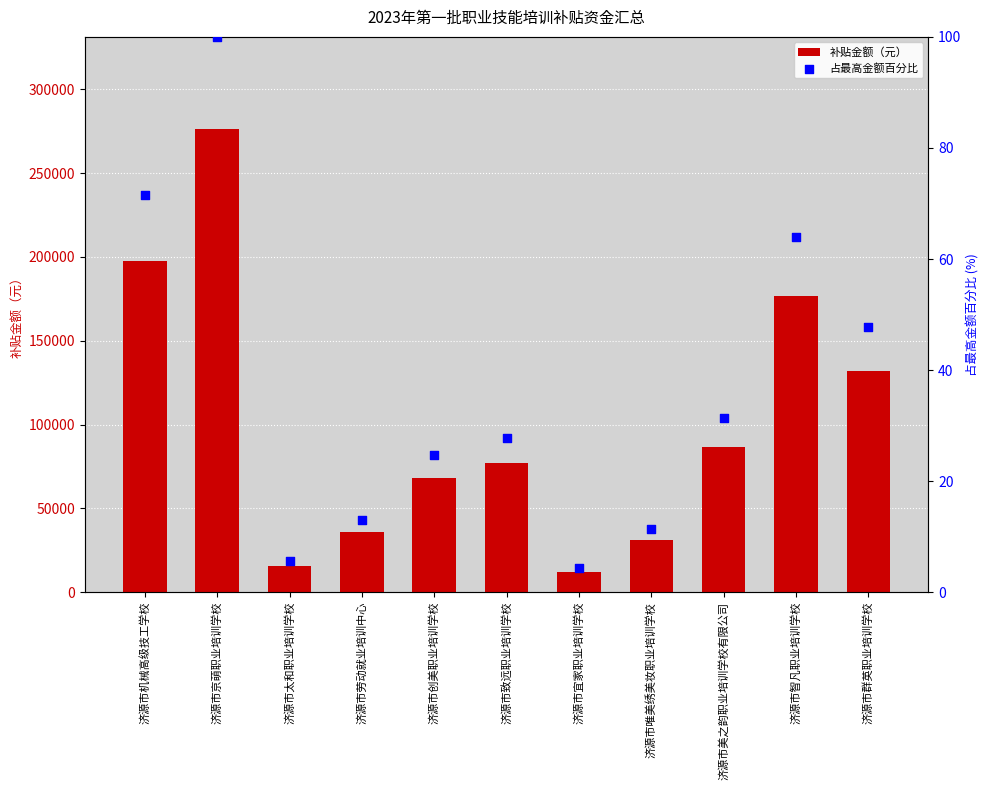

What are all the series names shown in the legend?

补贴金额（元）, 占最高金额百分比